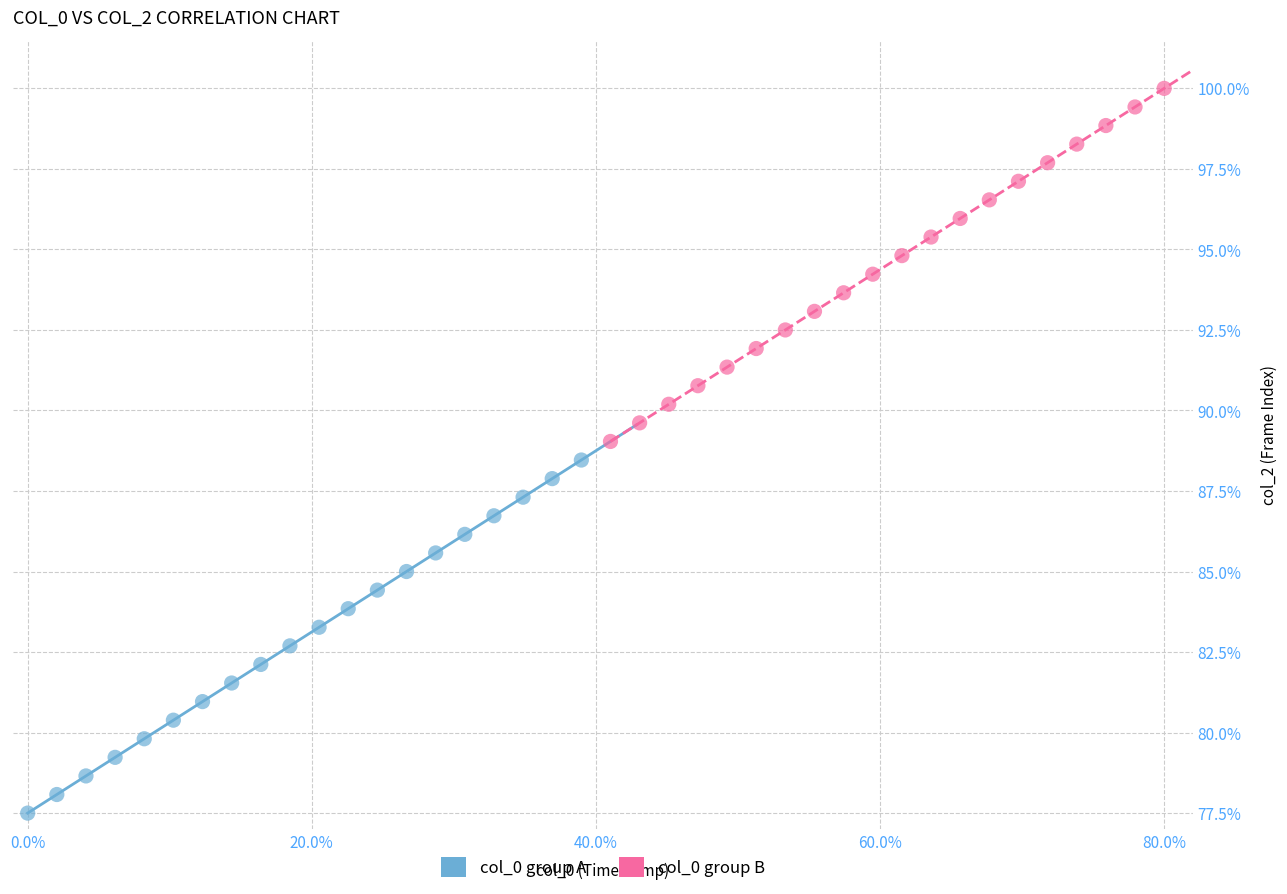

What are all the series names shown in the legend?

col_0 group A, col_0 group B